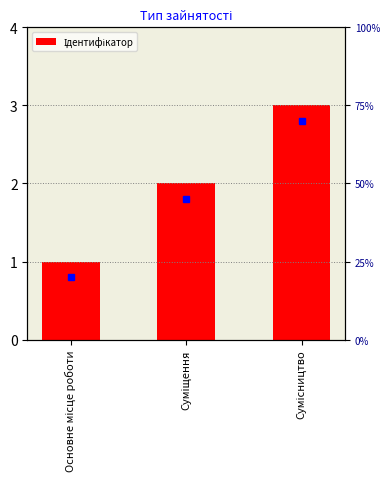

What is the difference between the values at Сумісництво and Суміщення?

1